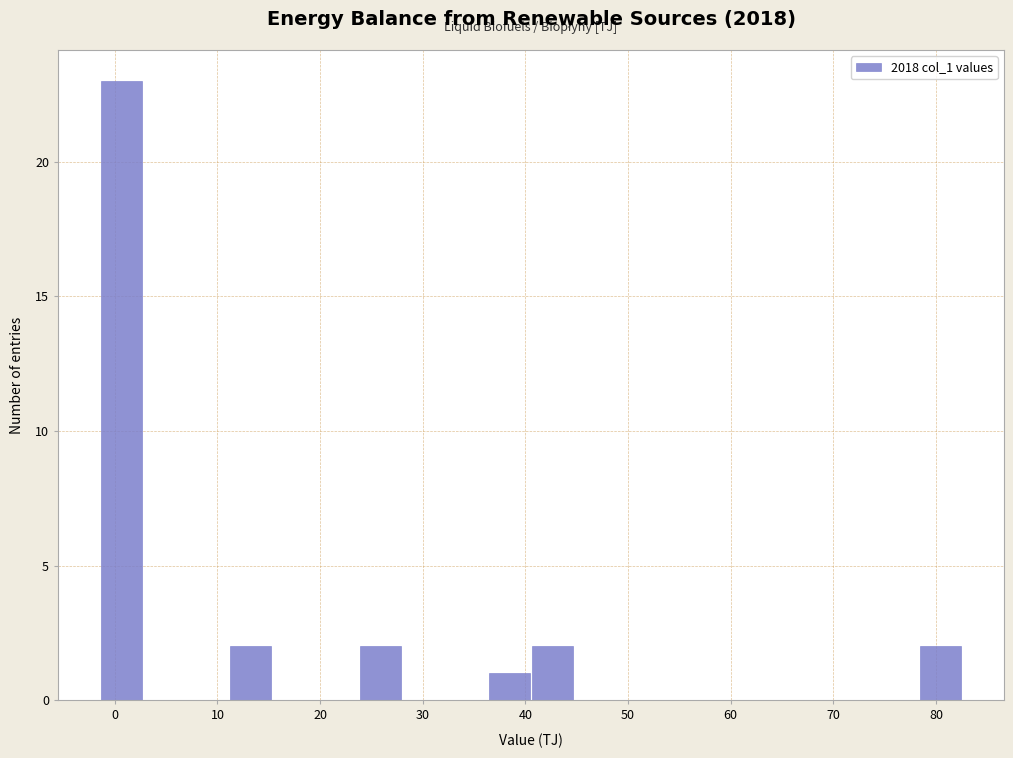

Reading left to right, transcribe this chart: for each bar, give the range it covers on the x-axis and its height. Neither the bar edges nor the heights are printed on the chart, so give them approximately, as read against the axes.

-1 to 3: 23
3 to 7: 0
7 to 11: 0
11 to 15: 2
15 to 20: 0
20 to 24: 0
24 to 28: 2
28 to 32: 0
32 to 36: 0
36 to 41: 1
41 to 45: 2
45 to 49: 0
49 to 53: 0
53 to 57: 0
57 to 62: 0
62 to 66: 0
66 to 70: 0
70 to 74: 0
74 to 78: 0
78 to 83: 2